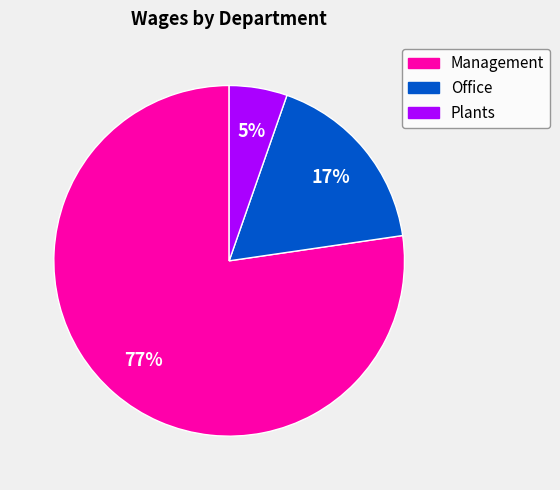

Which slice is the smallest?

Plants